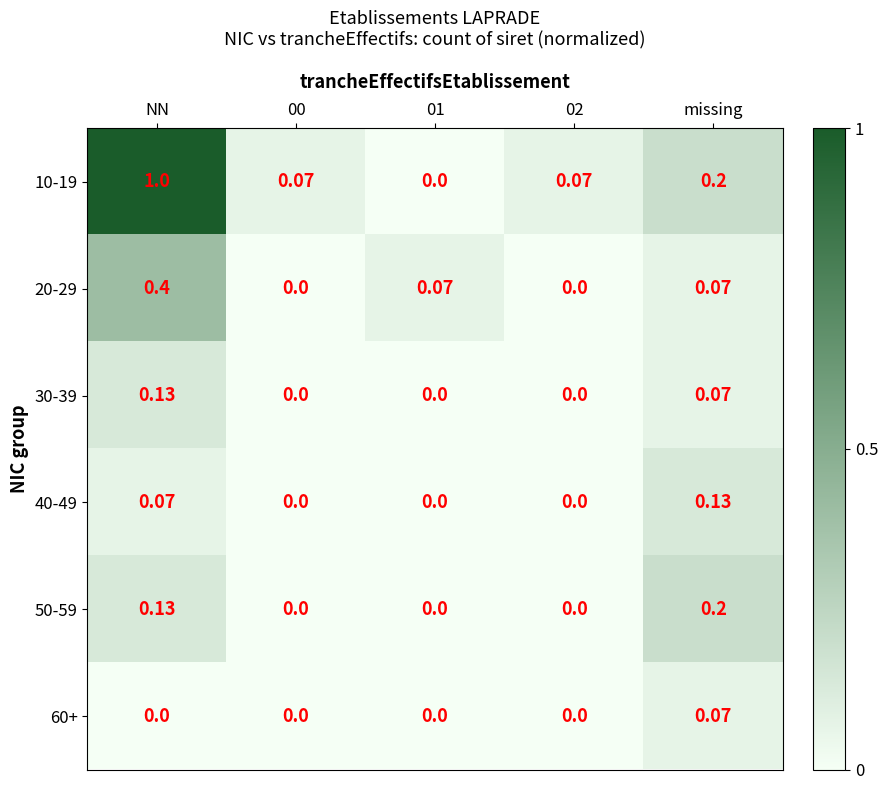

Is the value of 50-59 at missing greater than the value of 40-49 at NN?

Yes